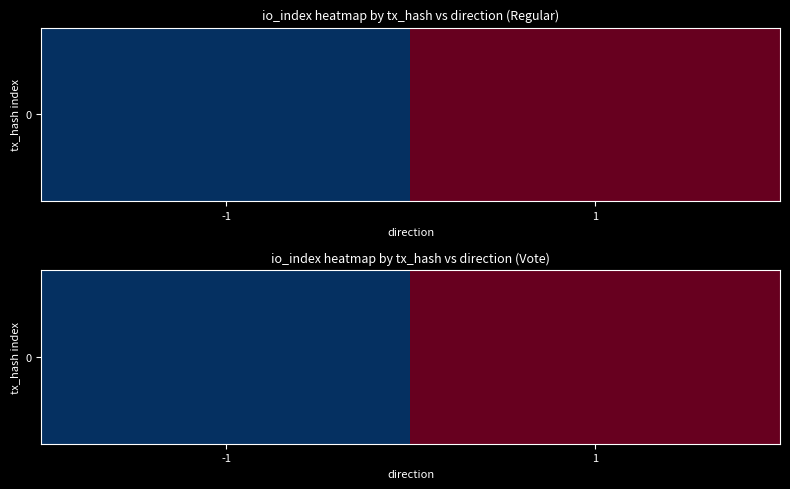

What is the minimum value shown in the chart?

1